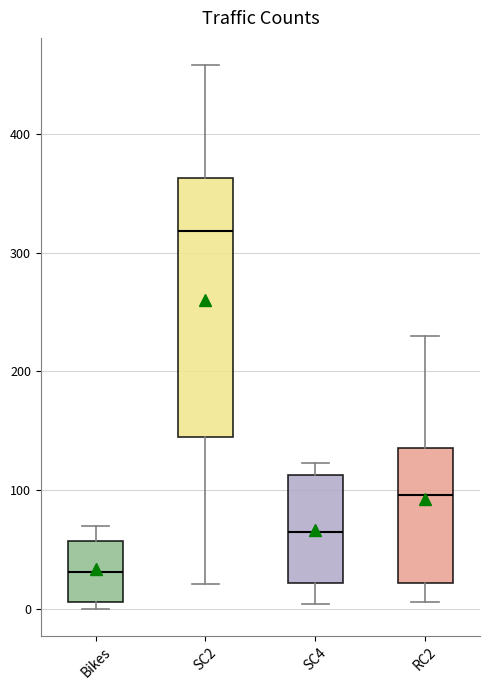

Where is the upper edge of the box for SC2 on the y-axis? The values are not printed on the chart, so give them approximately, as read against the axis.

360